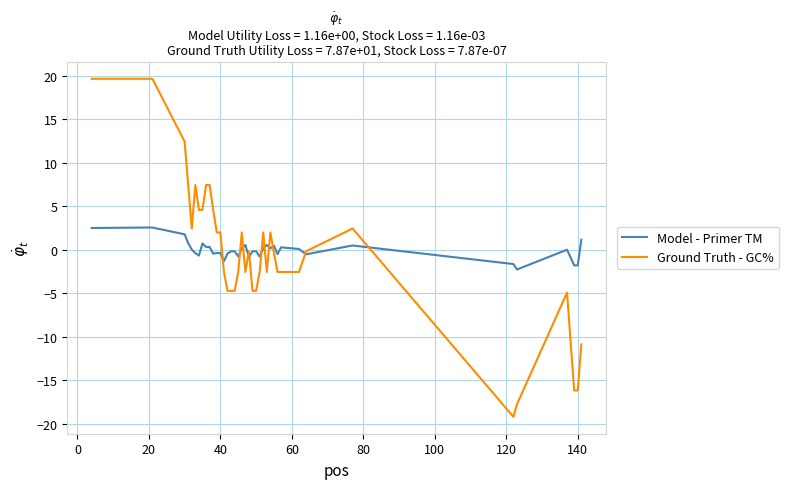

List the series in order of their peak value, lowest first.

Model - Primer TM, Ground Truth - GC%